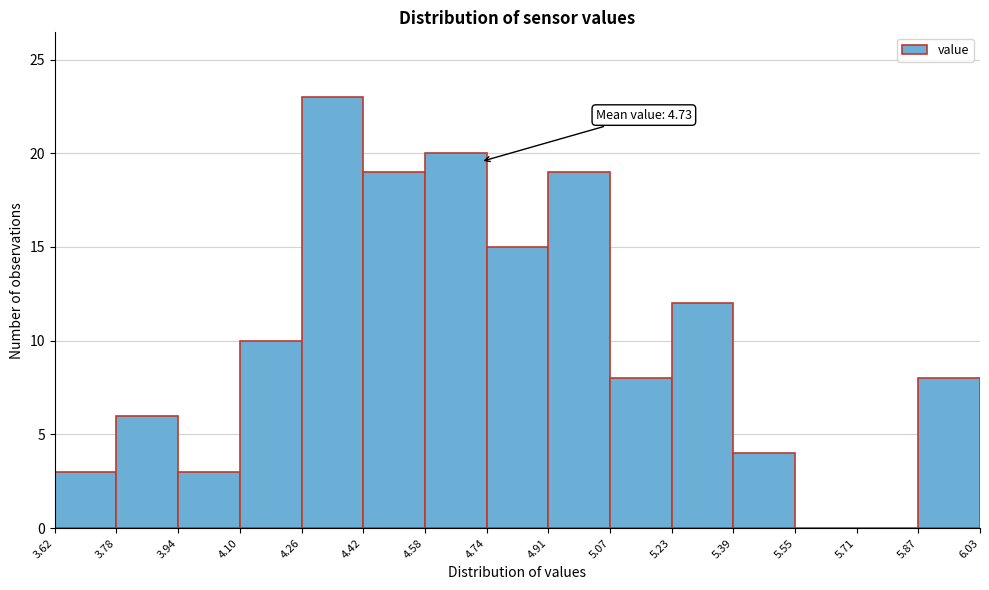

Which range on the x-axis has the tallest bar?

4.26 to 4.42